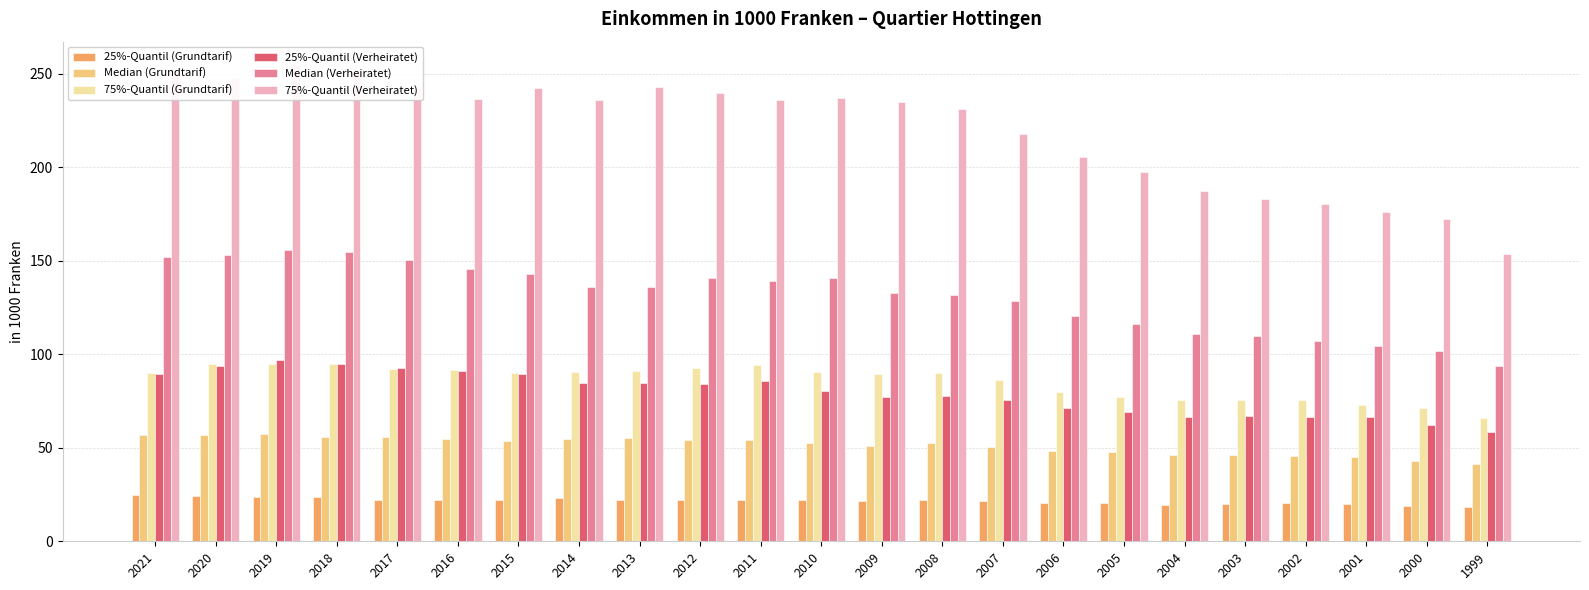

Is it true that 25%-Quantil (Grundtarif) equals 6.6 at 2015?

False